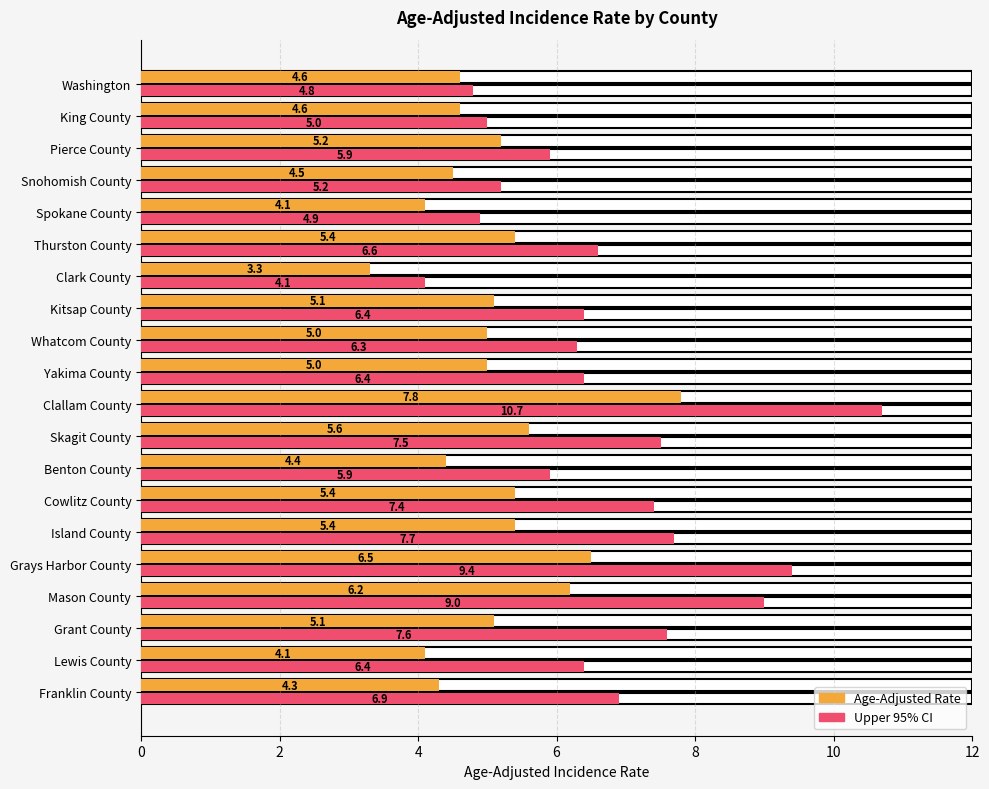

Rank the series by their average value, from lowest to highest.

Age-Adjusted Rate, Upper 95% CI